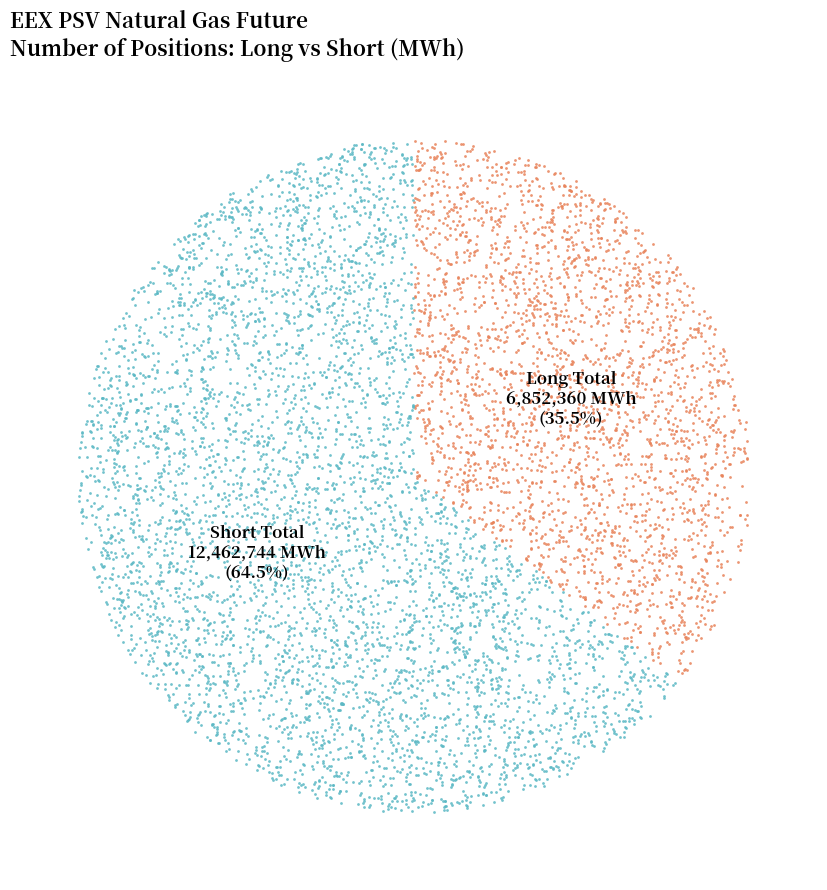

Is it true that Long (Total) is 44% of the pie?

False